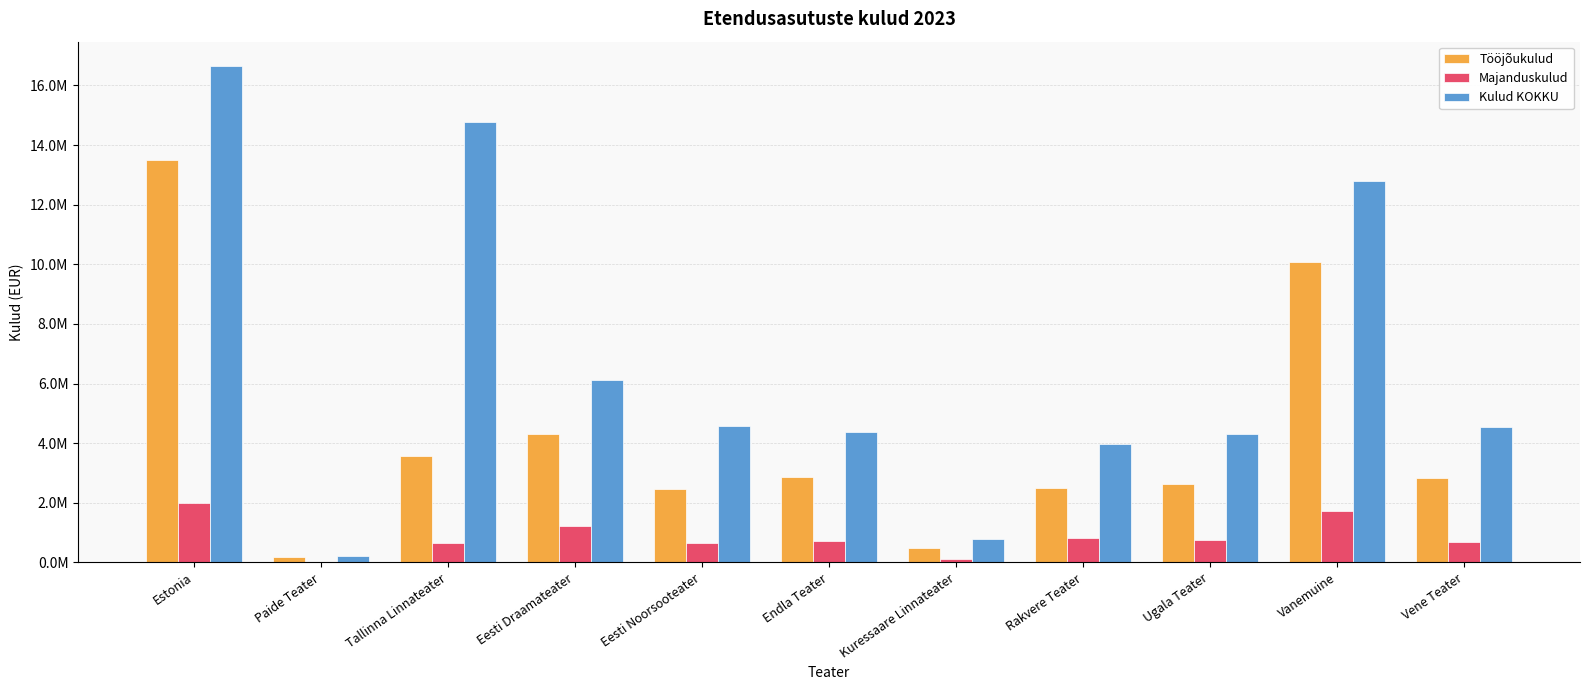

What is the label of the 7th bar from the left?

Kuressaare Linnateater